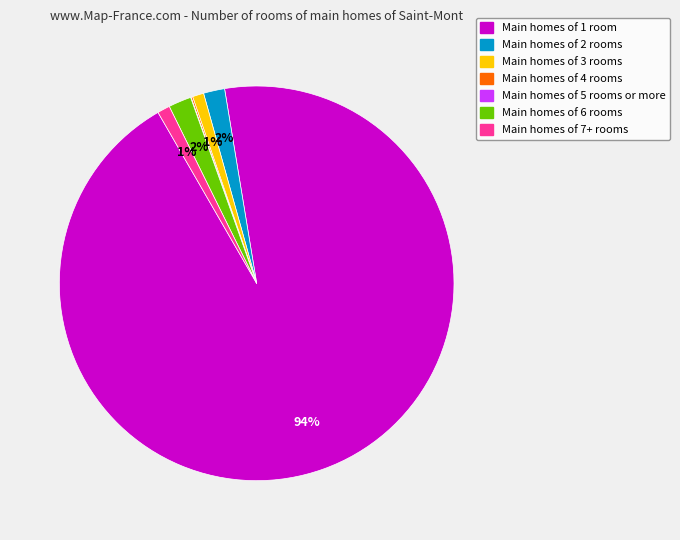

To the nearest percent, what is the difference between the largest and smallest slice percentages?

94%